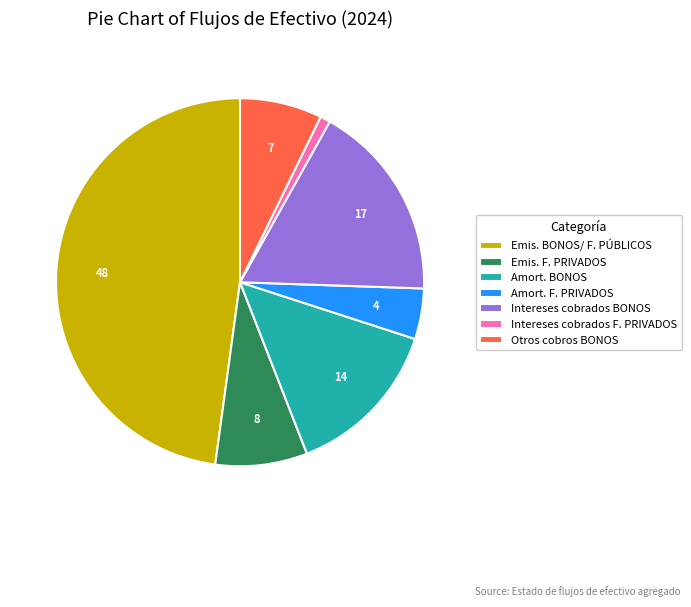

Which category has the biggest portion of the pie?

Emis. BONOS/ F. PÚBLICOS